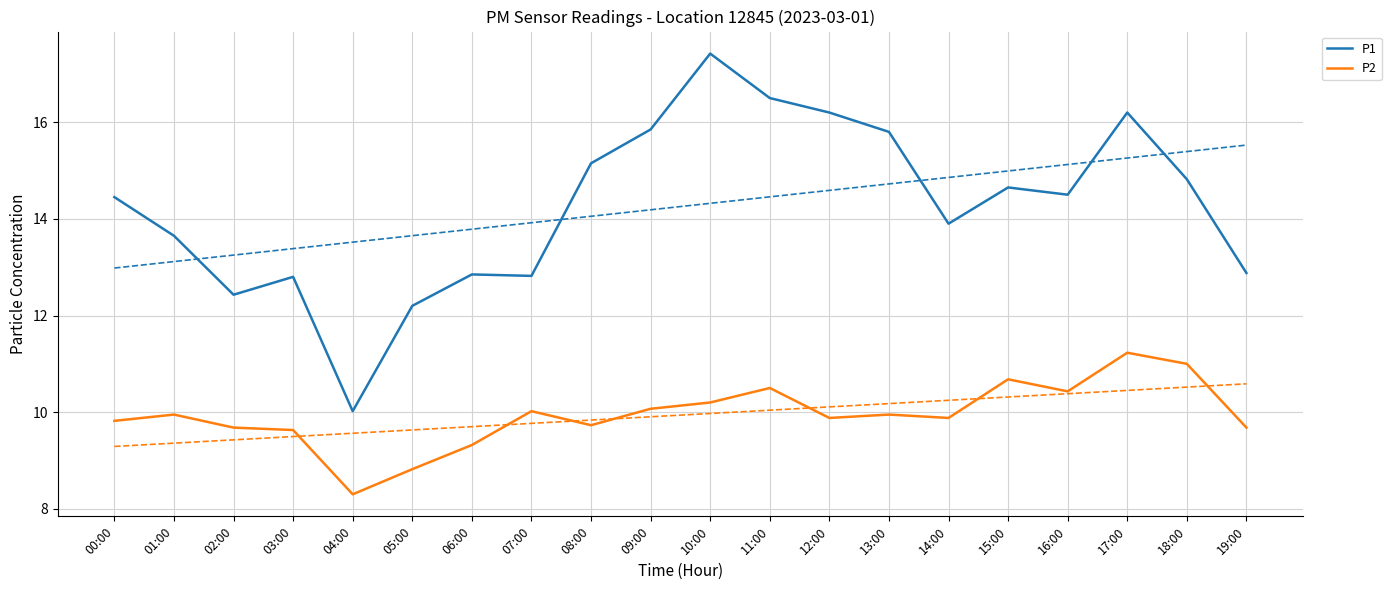

What is the label of the 10th point from the right?

10:00